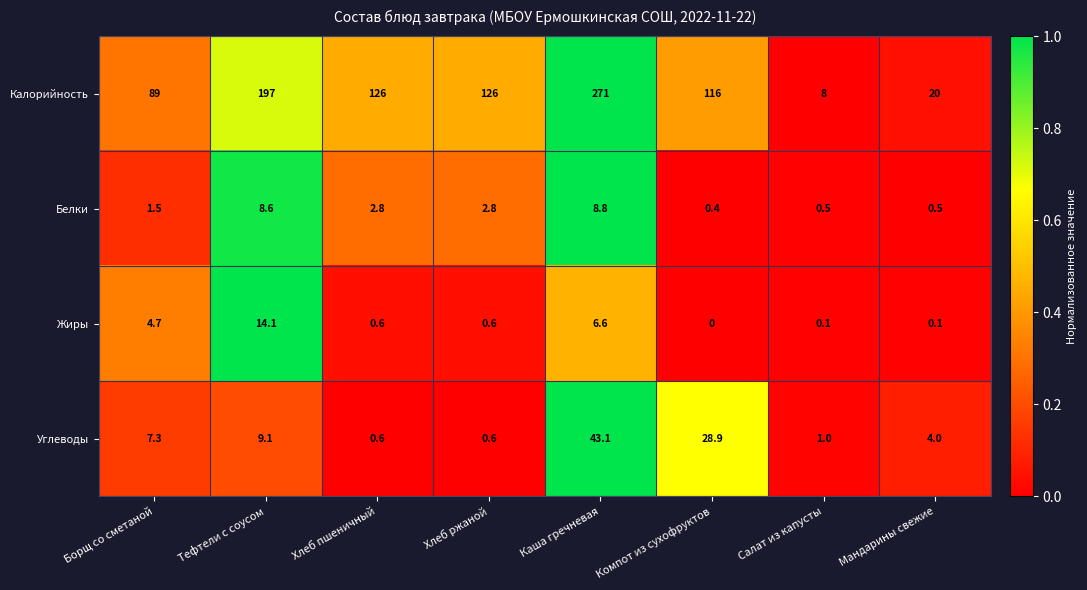

What is the greatest value displayed?

271.0